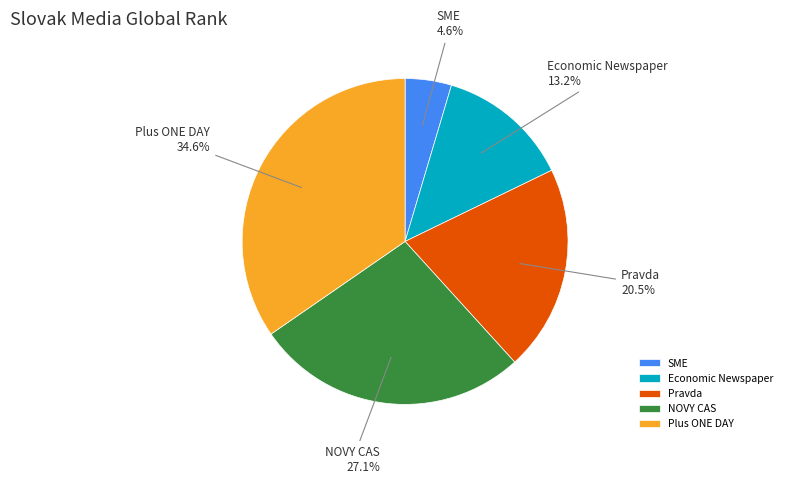

Does SME account for over 50% of the chart?

No